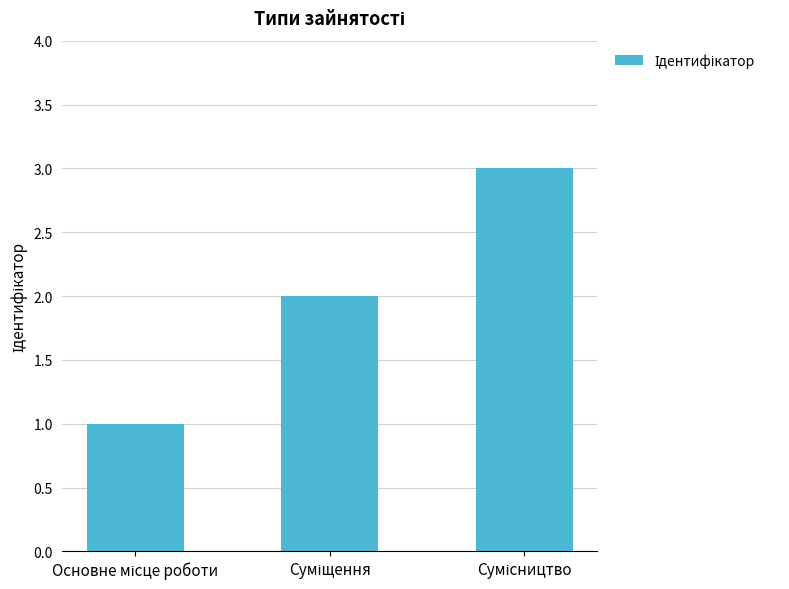

What is the greatest value displayed?

3